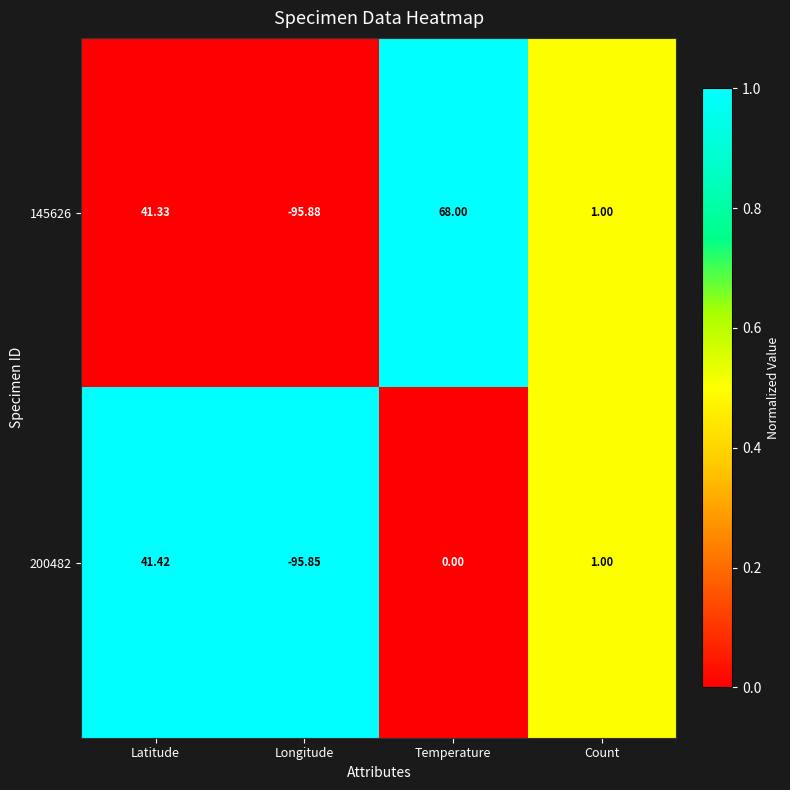

Is the value of 200482 at Count greater than the value of 145626 at Latitude?

No